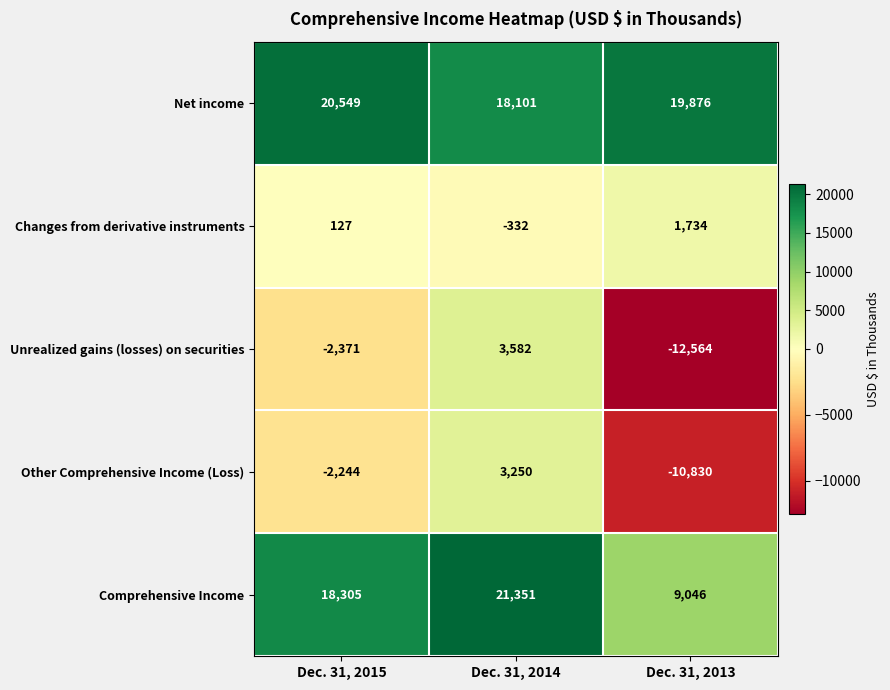

Which series has the largest range (max minus min)?

Unrealized gains (losses) on securities